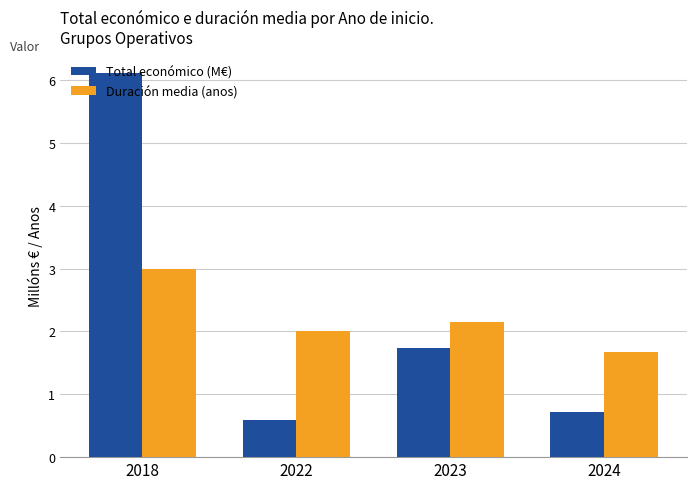

What are all the series names shown in the legend?

Total económico (M€), Duración media (anos)